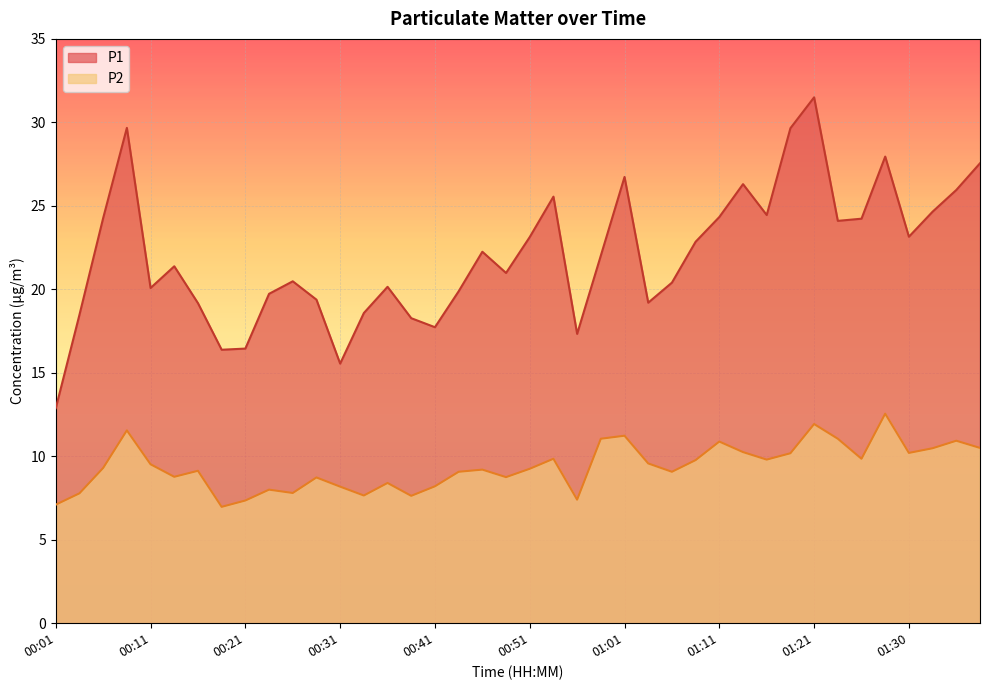

Rank the series by their average value, from highest to lowest.

P1, P2